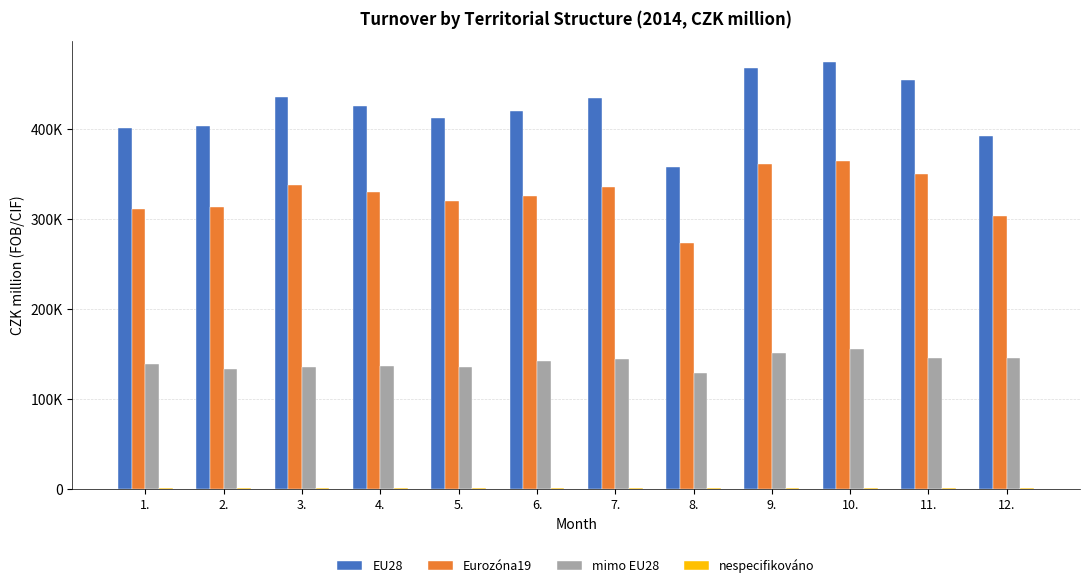

What is the average value of the EU28 series?

423202